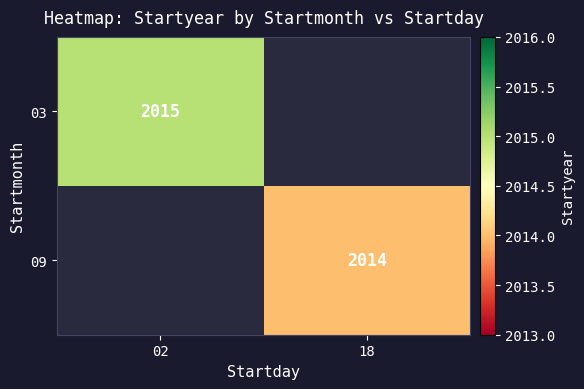

Is it true that 09 equals 2750 at 18?

False